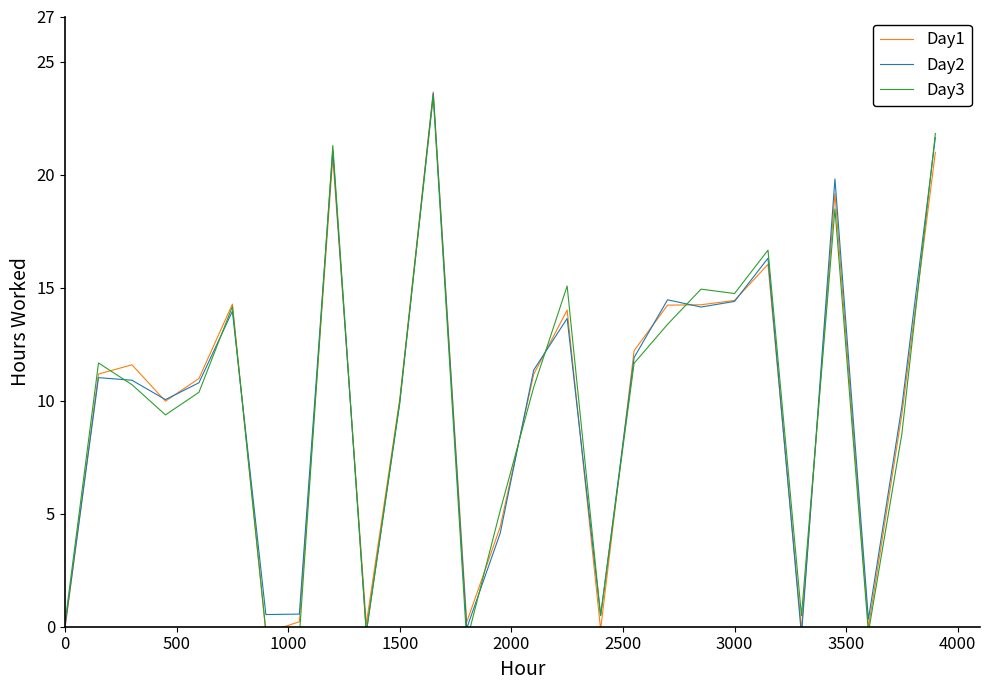

Is it true that Day1 equals 14.4 at 3000?

True